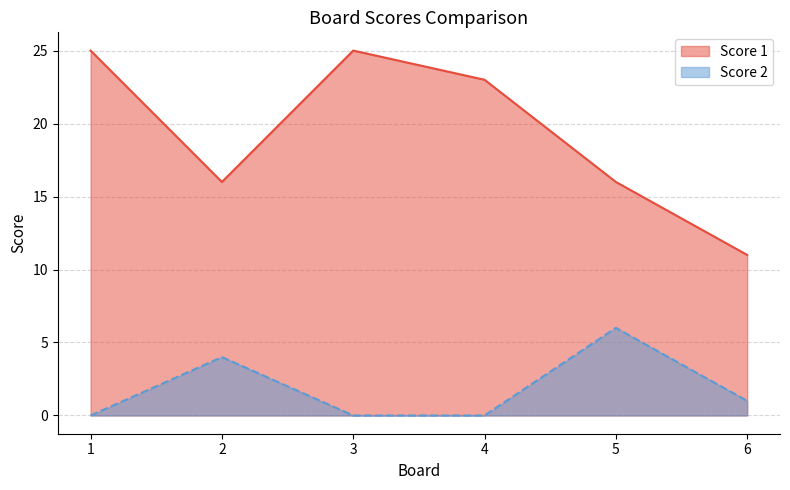

The Score 2 series shows 0 at 3. True or false?

True